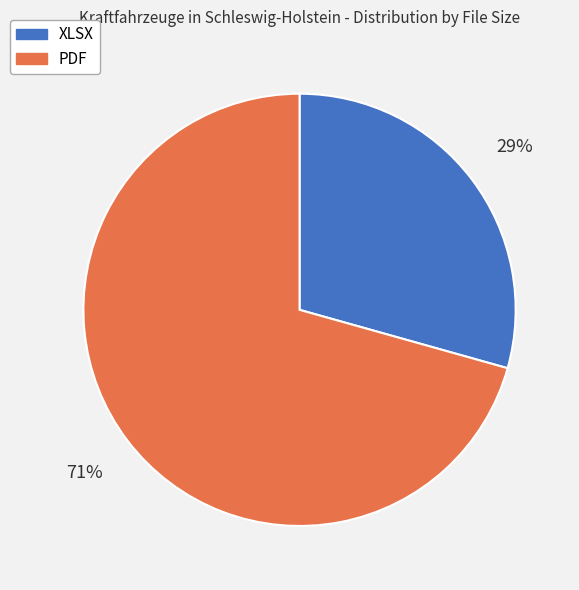

How many slices are in this pie chart?

2